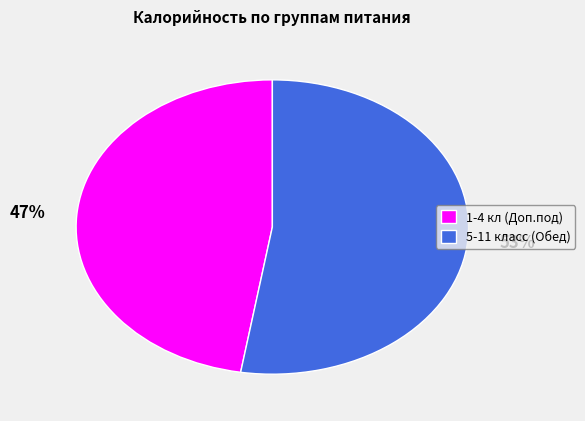

To the nearest percent, what is the combined percentage of 5-11 класс (Обед) and 1-4 кл (Доп.под)?

100%